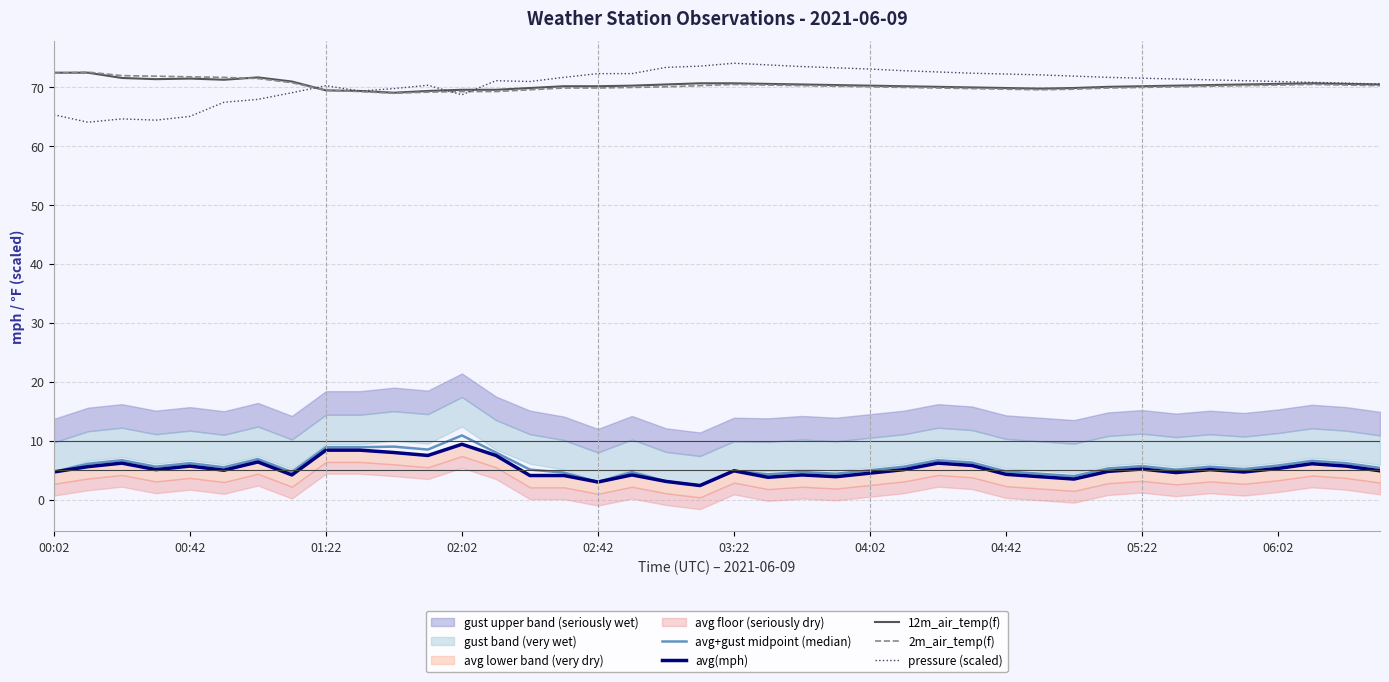

What is the value of the 12m_air_temp(f) point at the 26th from the left?

70.1